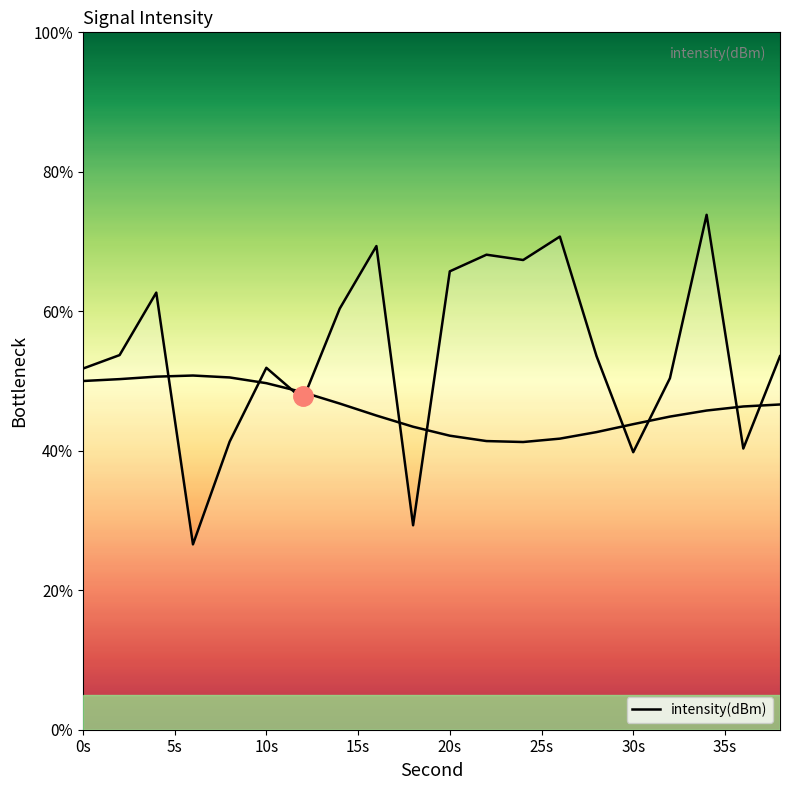

What value does the data have at 24?

67.4